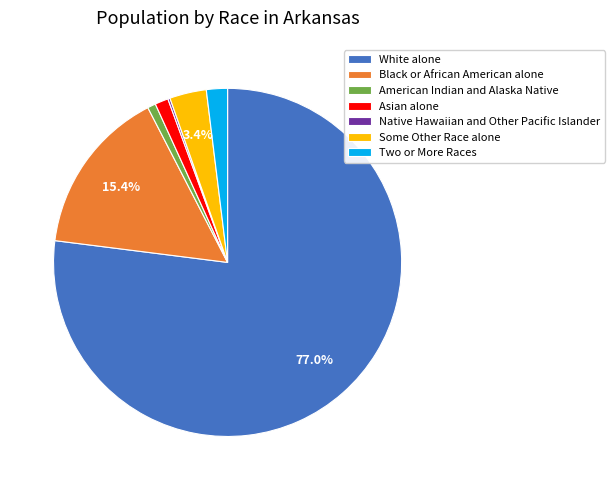

Approximately how many times larger is the value at Two or More Races compared to American Indian and Alaska Native?

2.6